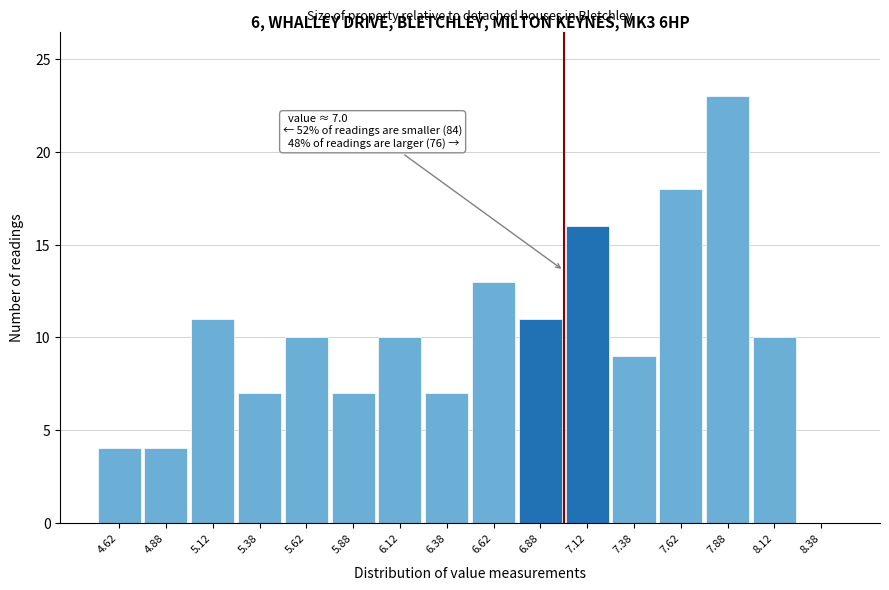

Which range on the x-axis has the tallest bar?

7.75 to 8.00